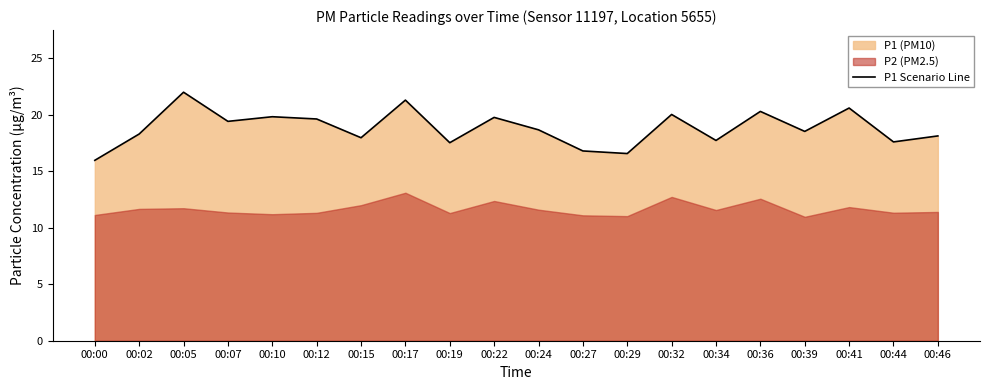

What is the difference between the values at 00:07 and 00:34?

1.7